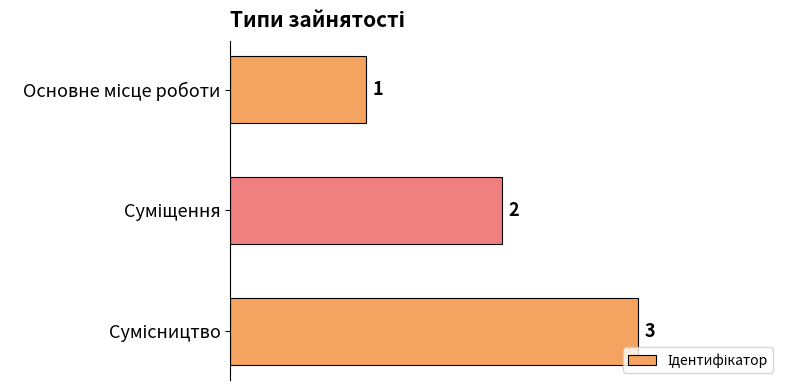

How many values are between 1 and 3?

3